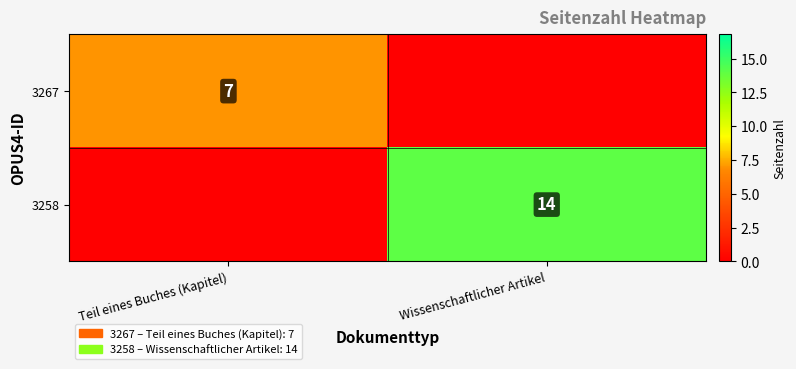

True or false: 3267 has a value of 10 at Teil eines Buches (Kapitel).

False